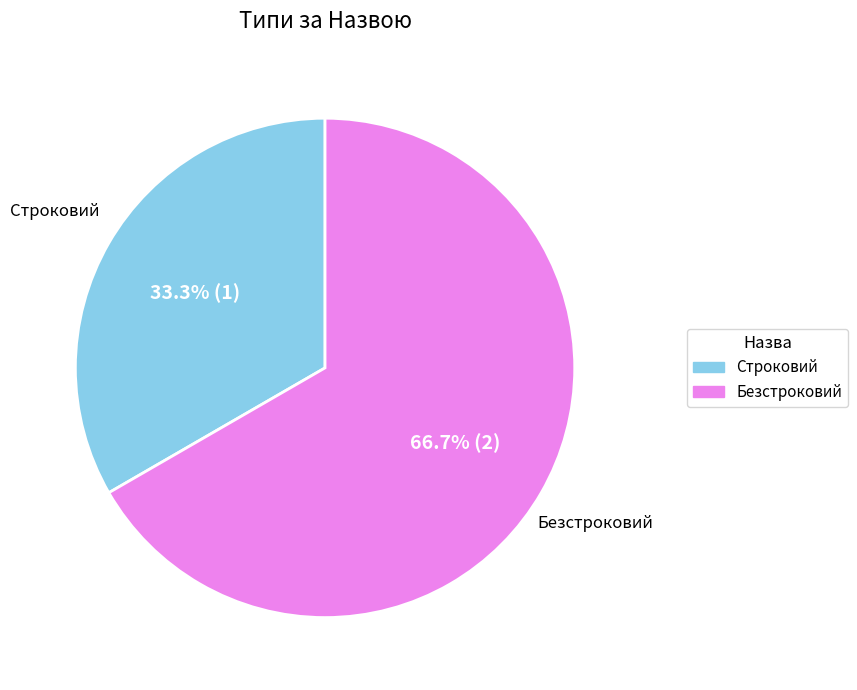

What is the total percentage of Строковий and Безстроковий?

100.0%